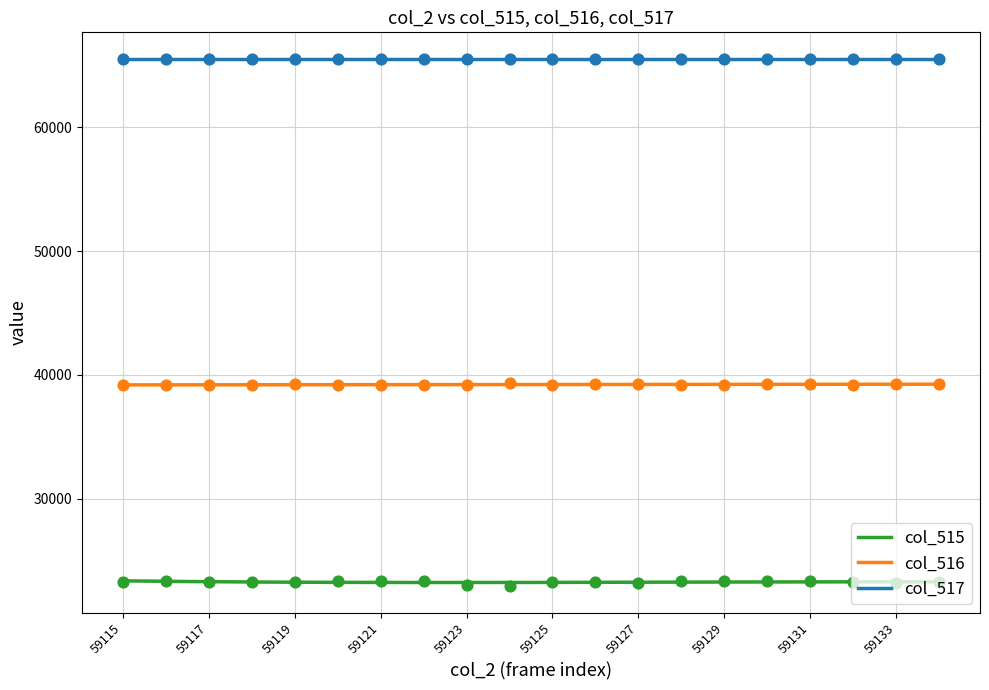

Which series has the largest Y range (max minus min)?

col_515